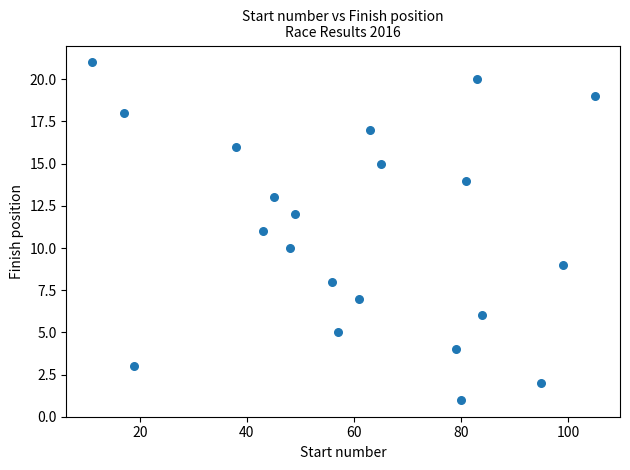

What is the range of Y values (max minus min)?

20